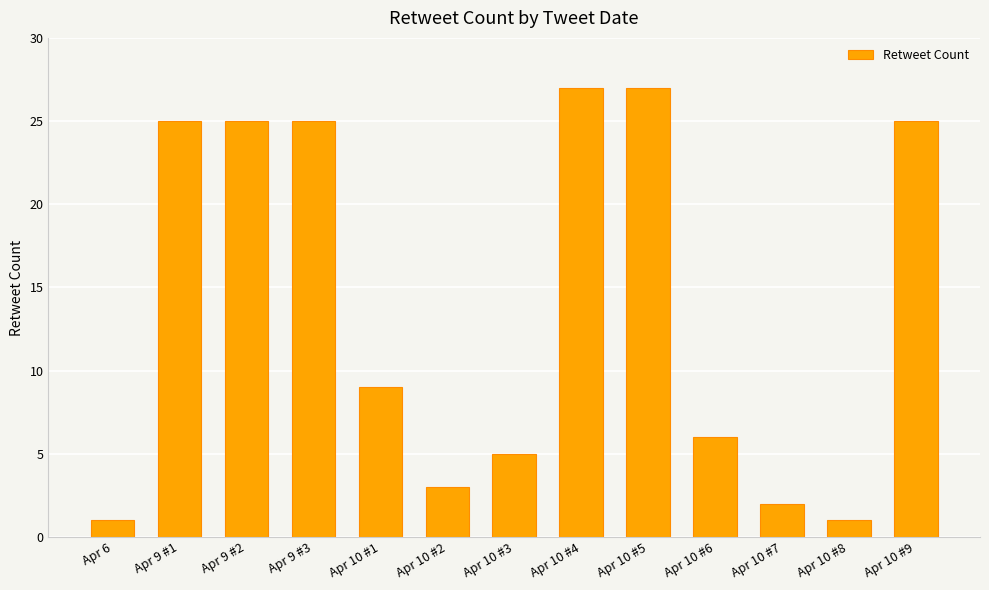

Is it true that the value at Apr 9 #2 is 41?

False